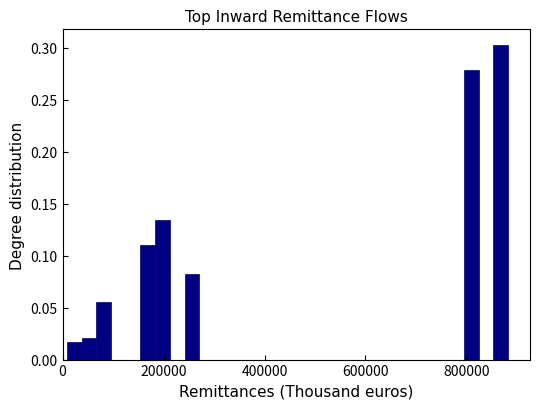

Around what value on the x-axis is the tallest bar? Give the approximate position of its centre, as read against the axis.

860000